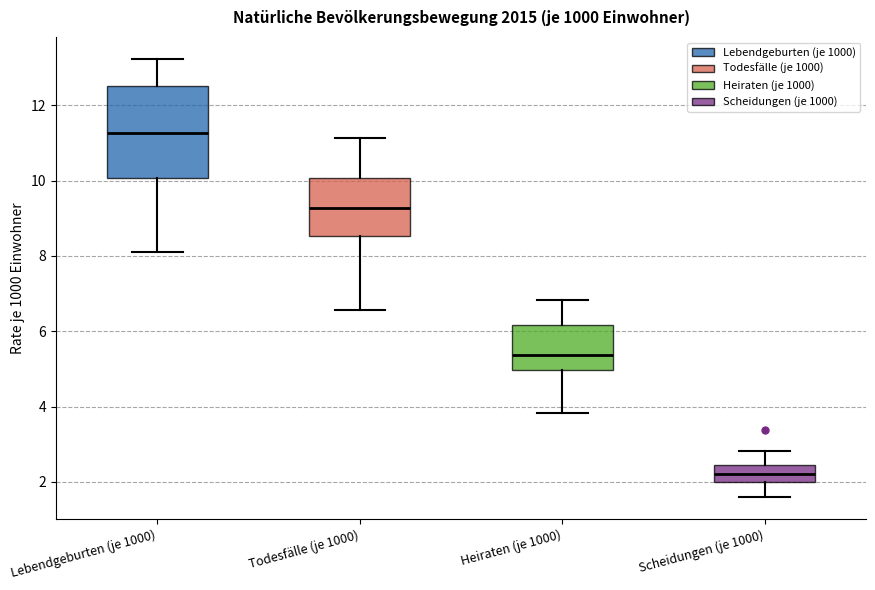

Reading left to right, read every box against the y-axis: the position of its median line, the range the box covers, and the ends of its whiskers. The values are not printed on the chart, so give them approximately, as read against the axis.

Lebendgeburten (je 1000): median 11.2, box 10.0 to 12.6, whiskers 8.2 to 13.2
Todesfälle (je 1000): median 9.2, box 8.6 to 10.0, whiskers 6.6 to 11.2
Heiraten (je 1000): median 5.4, box 5.0 to 6.2, whiskers 3.8 to 6.8
Scheidungen (je 1000): median 2.2, box 2.0 to 2.4, whiskers 1.6 to 2.8